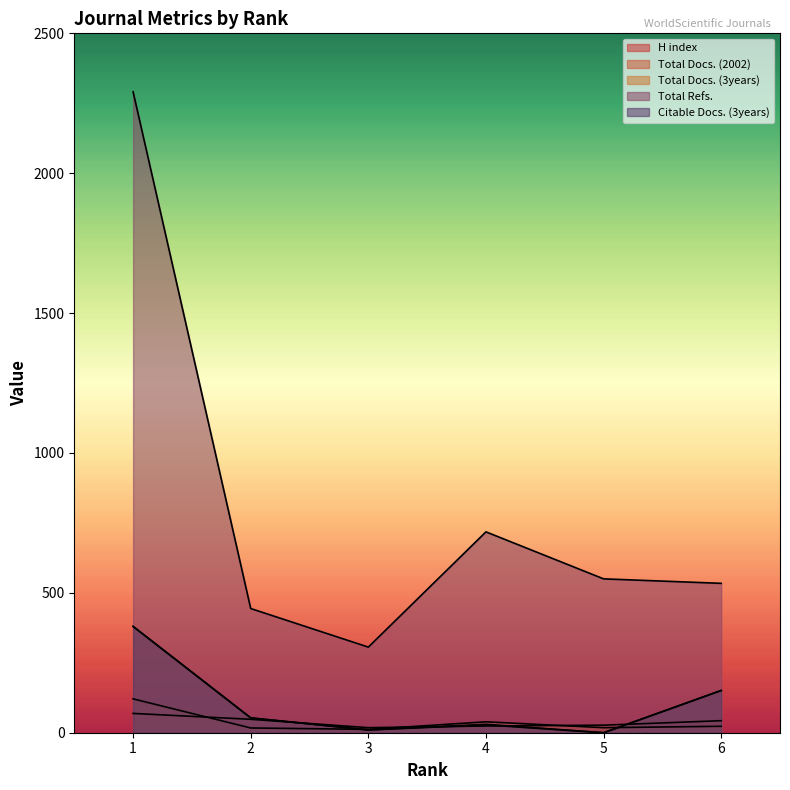

At how many categories does at least one series exceed 1144?

1